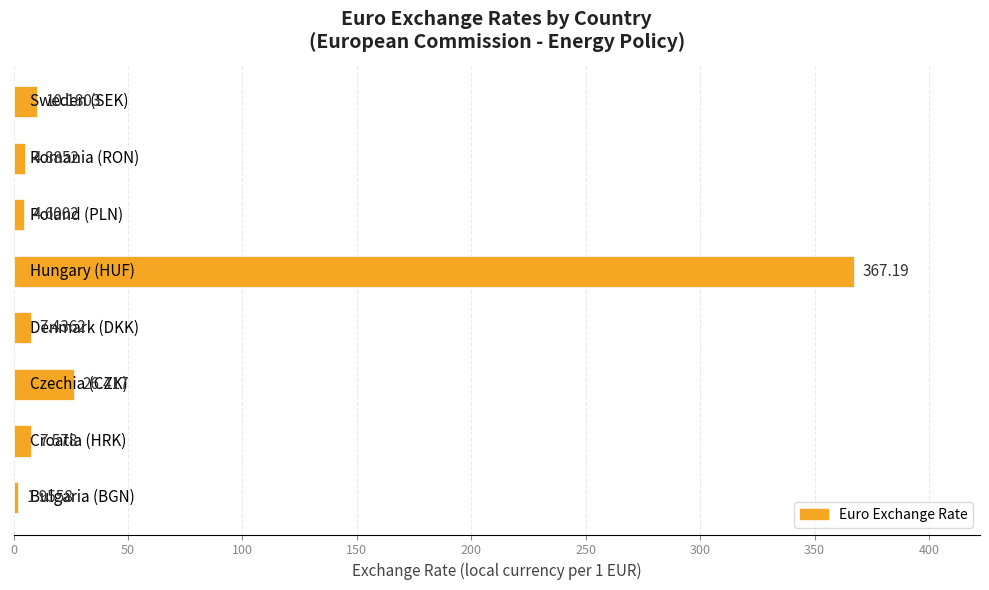

How many data points does each series have?

8